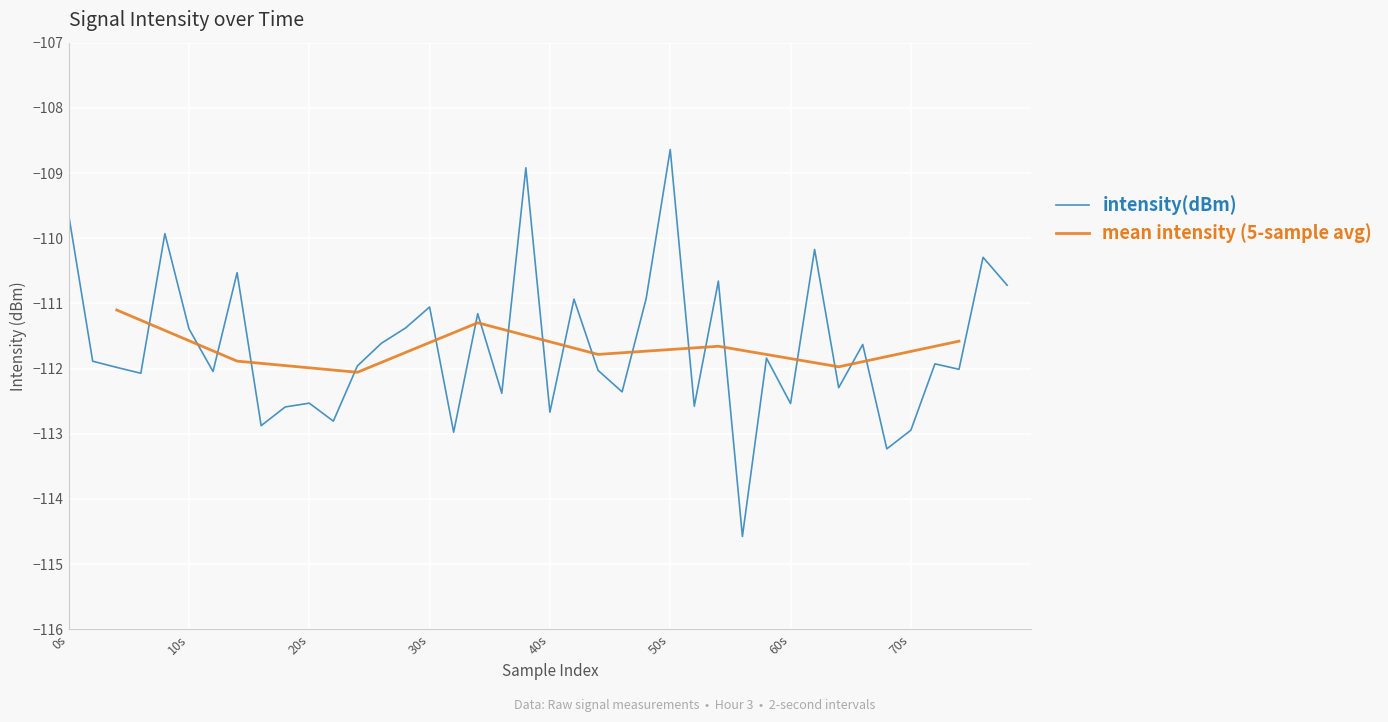

At which label does intensity(dBm) reach its peak?

50s